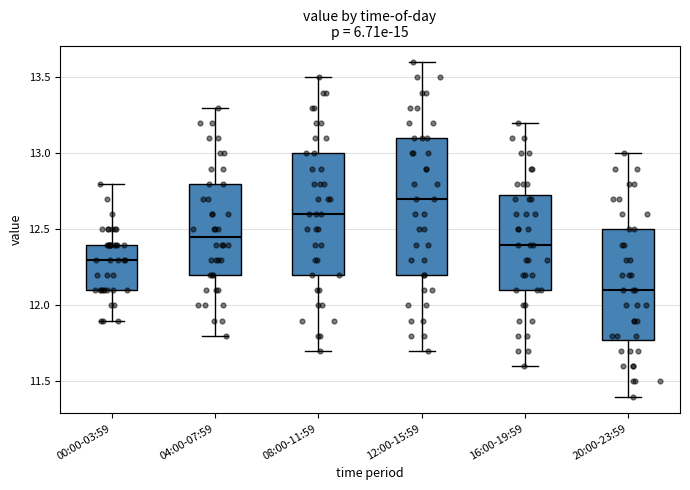

Reading left to right, read every box against the y-axis: the position of its median line, the range the box covers, and the ends of its whiskers. The values are not printed on the chart, so give them approximately, as read against the axis.

00:00-03:59: median 12.30, box 12.10 to 12.40, whiskers 11.90 to 12.80
04:00-07:59: median 12.45, box 12.20 to 12.80, whiskers 11.80 to 13.30
08:00-11:59: median 12.60, box 12.20 to 13.00, whiskers 11.70 to 13.50
12:00-15:59: median 12.70, box 12.20 to 13.10, whiskers 11.70 to 13.60
16:00-19:59: median 12.40, box 12.10 to 12.75, whiskers 11.60 to 13.20
20:00-23:59: median 12.10, box 11.80 to 12.50, whiskers 11.40 to 13.00